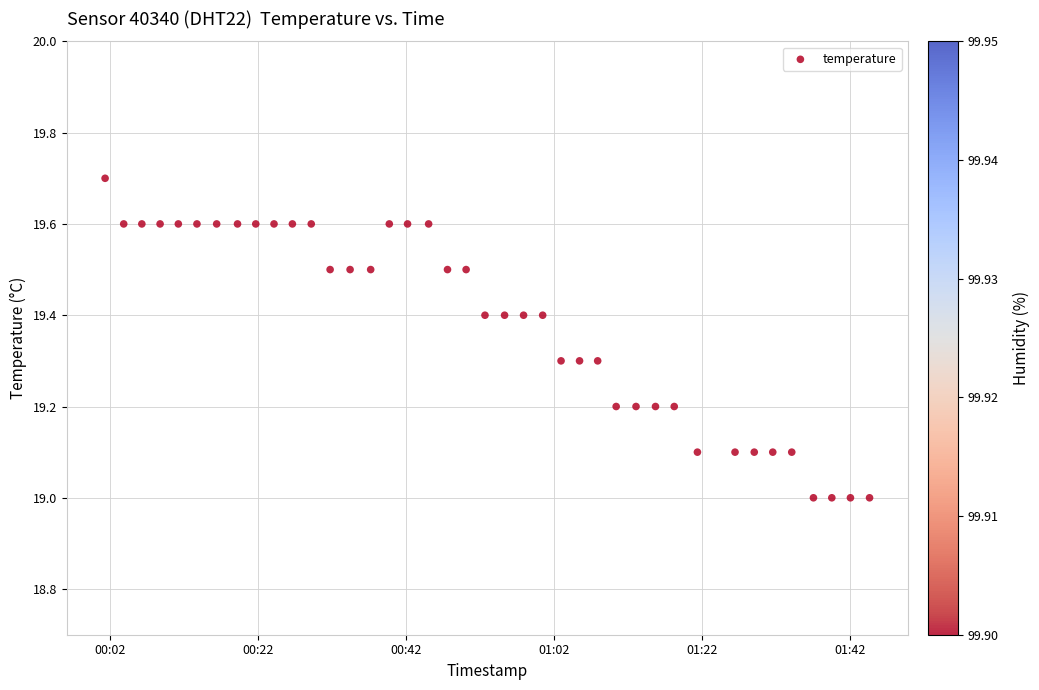

What is the range of Y values (max minus min)?

0.7